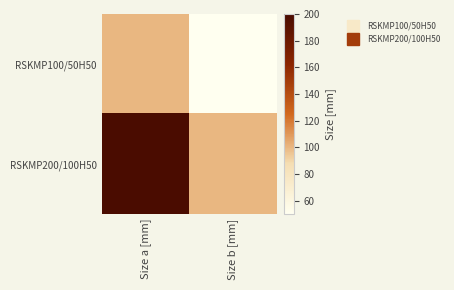

List the series in order of their peak value, highest first.

RSKMP200/100H50, RSKMP100/50H50